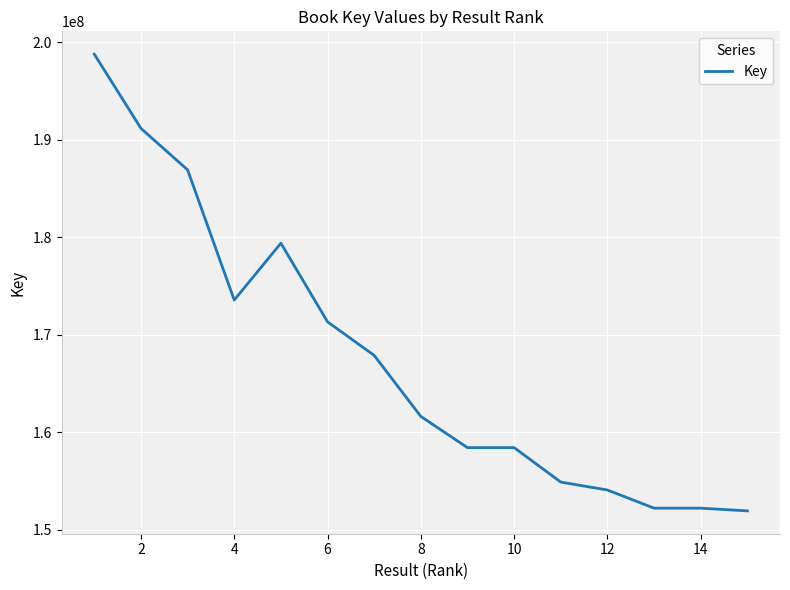

Does the chart have visible grid lines?

Yes